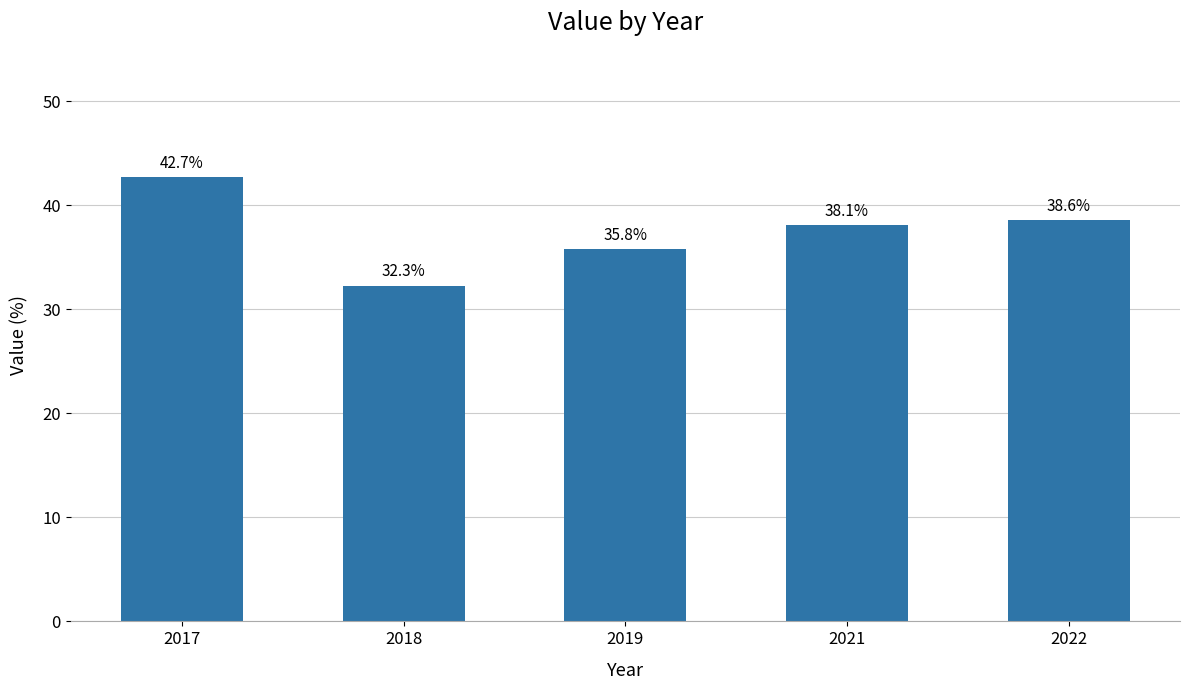

What is the value of the 3rd bar from the left?

35.8